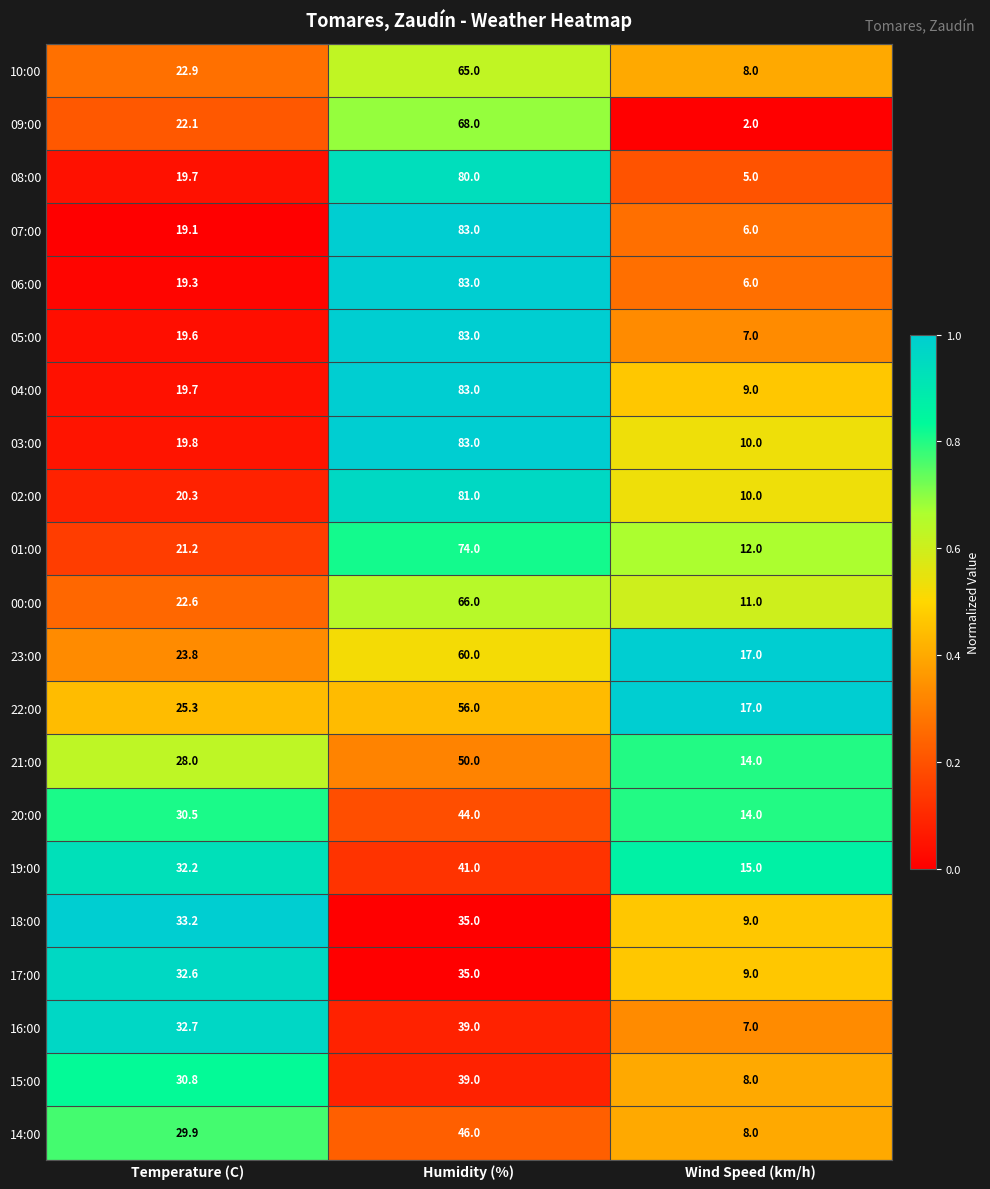

What is the minimum value shown in the chart?

2.0